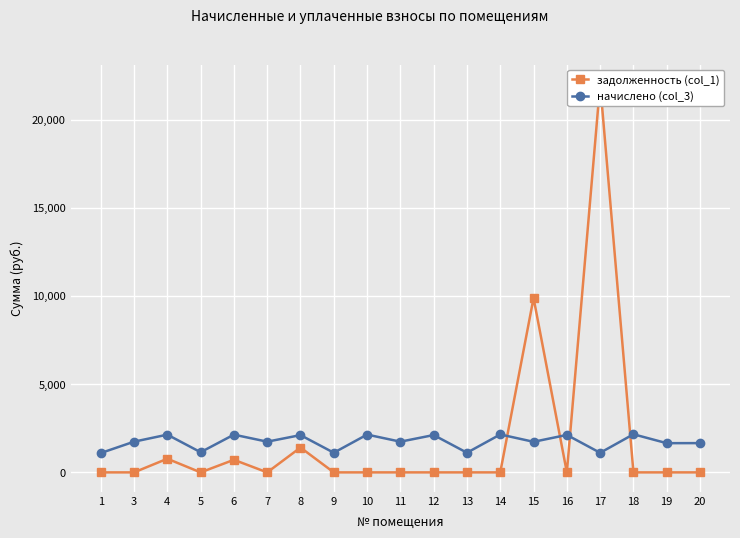

Is this an area chart (filled region under the line)?

No